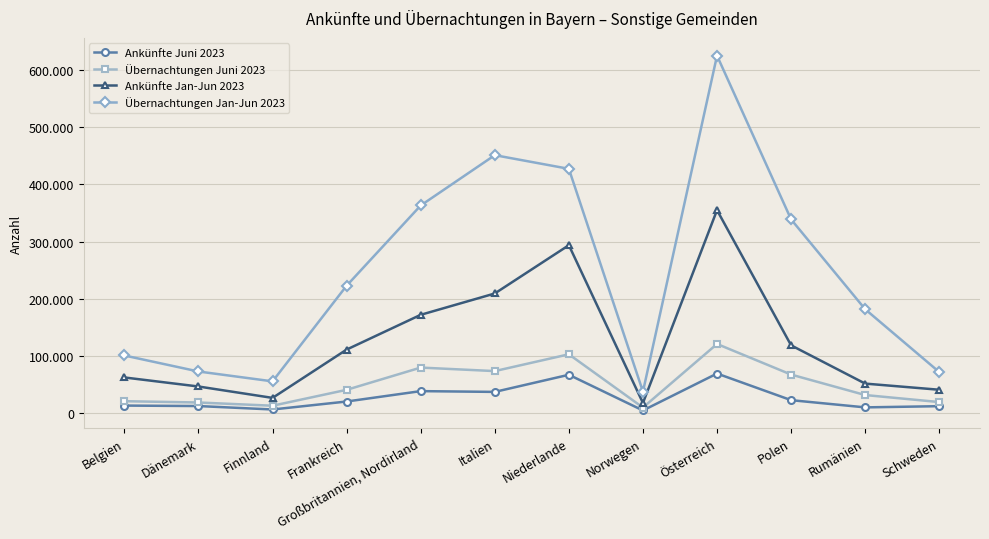

What is the difference between the Übernachtungen Jan-Jun 2023 values at Finnland and Dänemark?

17216